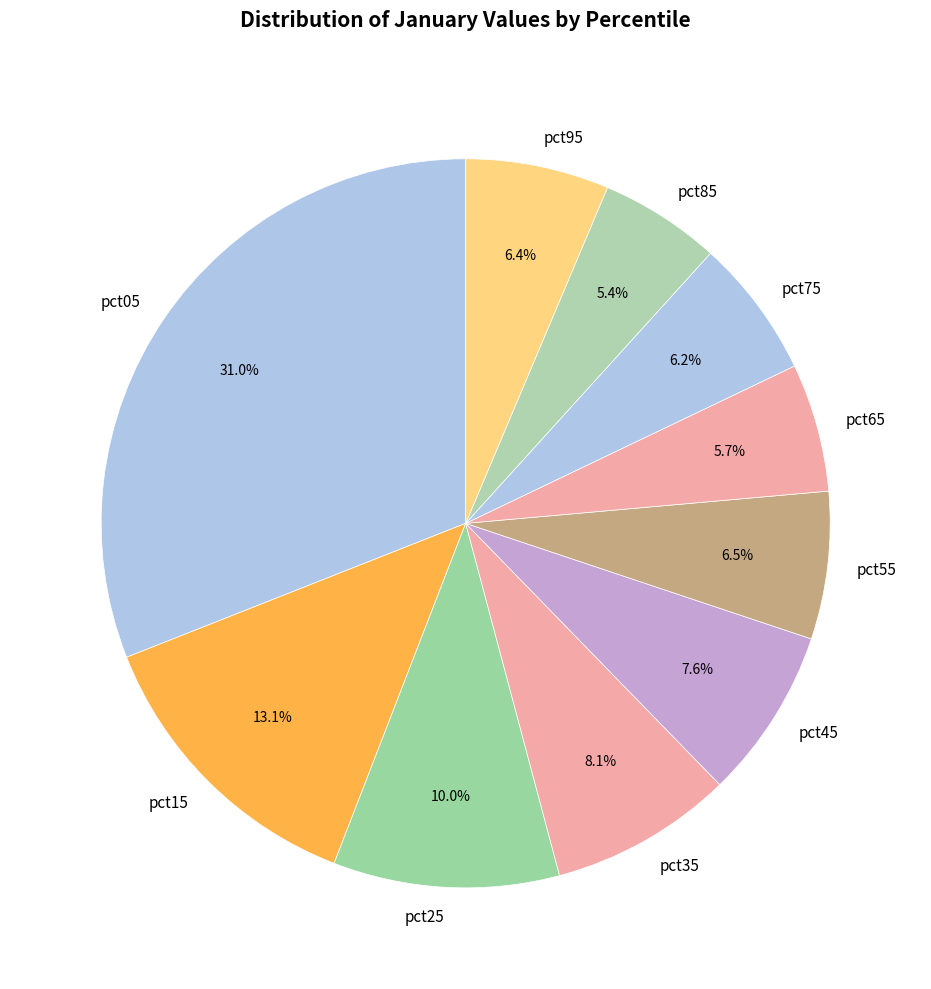

Is it true that pct35 is 1% of the pie?

False